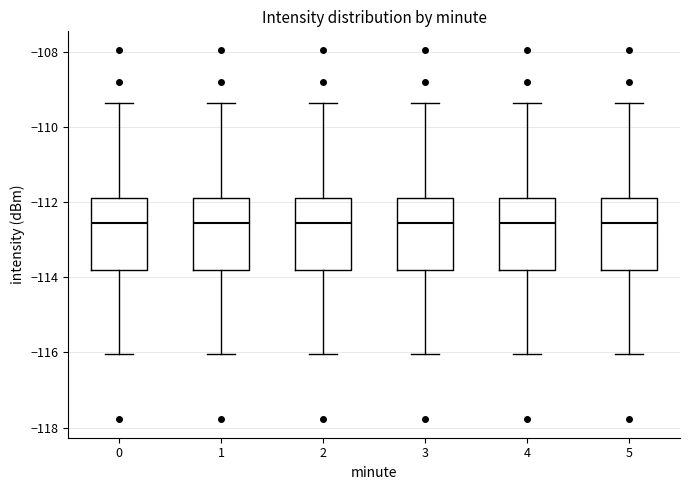

Reading left to right, read every box against the y-axis: the position of its median line, the range the box covers, and the ends of its whiskers. The values are not printed on the chart, so give them approximately, as read against the axis.

0: median -112.6, box -113.8 to -111.8, whiskers -116.0 to -109.4
1: median -112.6, box -113.8 to -111.8, whiskers -116.0 to -109.4
2: median -112.6, box -113.8 to -111.8, whiskers -116.0 to -109.4
3: median -112.6, box -113.8 to -111.8, whiskers -116.0 to -109.4
4: median -112.6, box -113.8 to -111.8, whiskers -116.0 to -109.4
5: median -112.6, box -113.8 to -111.8, whiskers -116.0 to -109.4